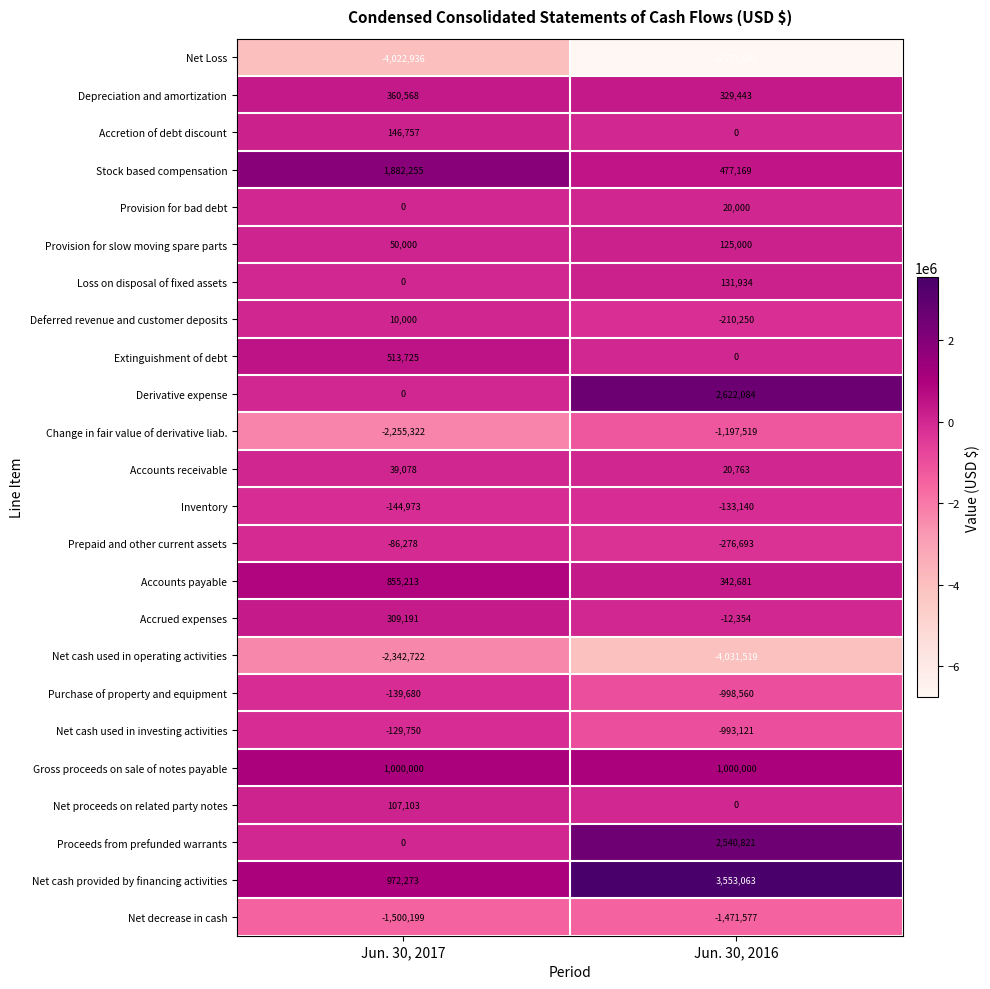

What is the greatest value displayed?

3553063